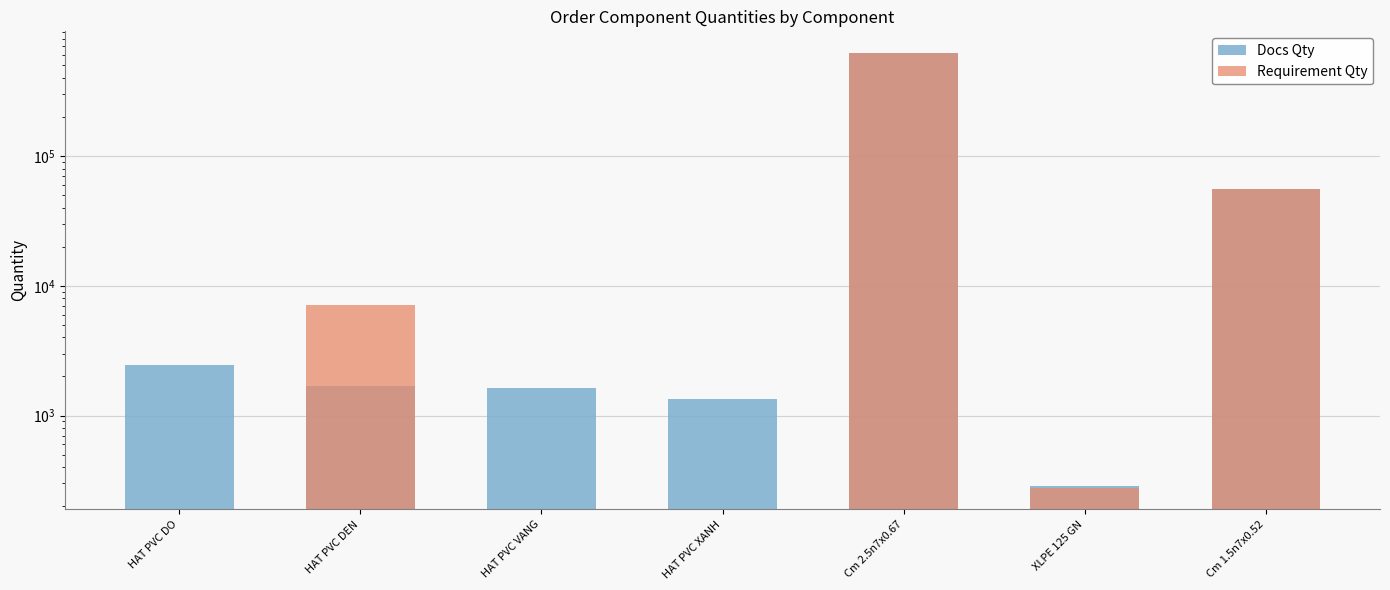

Reading right to left, what are all the values shown in this chart?

Docs Qty: 56150.0	285.0	622966.0	1350.0	1639.0	1675.0	2450.0
Requirement Qty: 56112.0	278.0	622953.4	0.0	0.0	7112.4	0.0